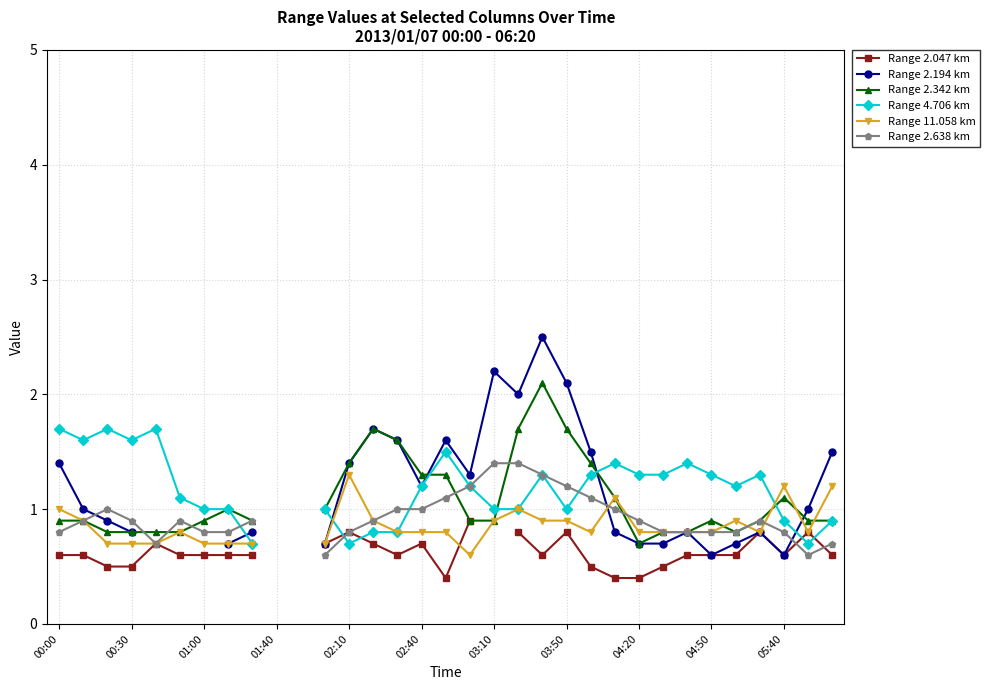

Does the chart display data point markers on the line(s)?

Yes